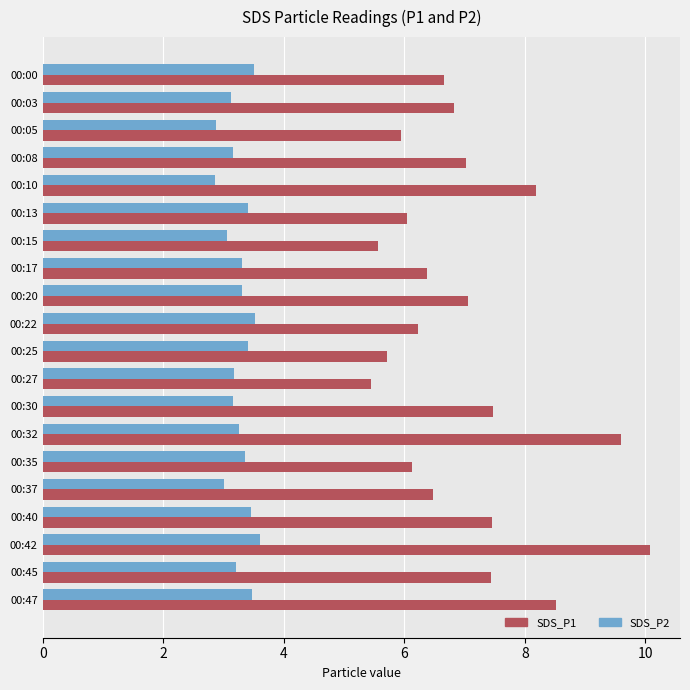

What is the lowest value of the SDS_P1 series?

5.5